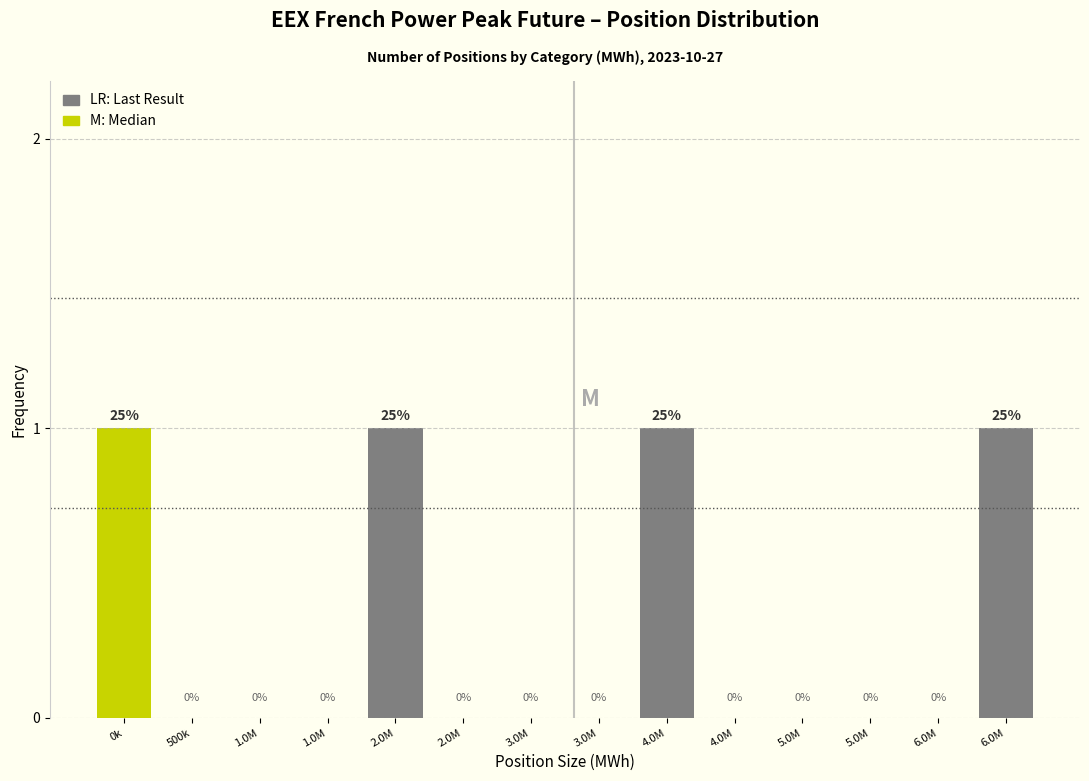

Are the bars horizontal?

No